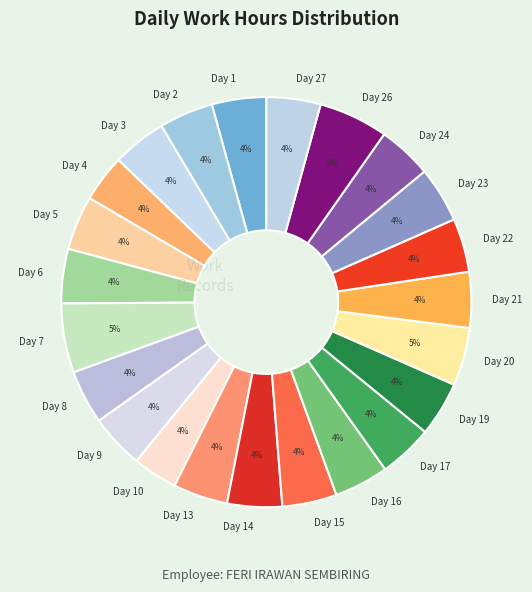

Is it true that Day 22 is 16% of the pie?

False